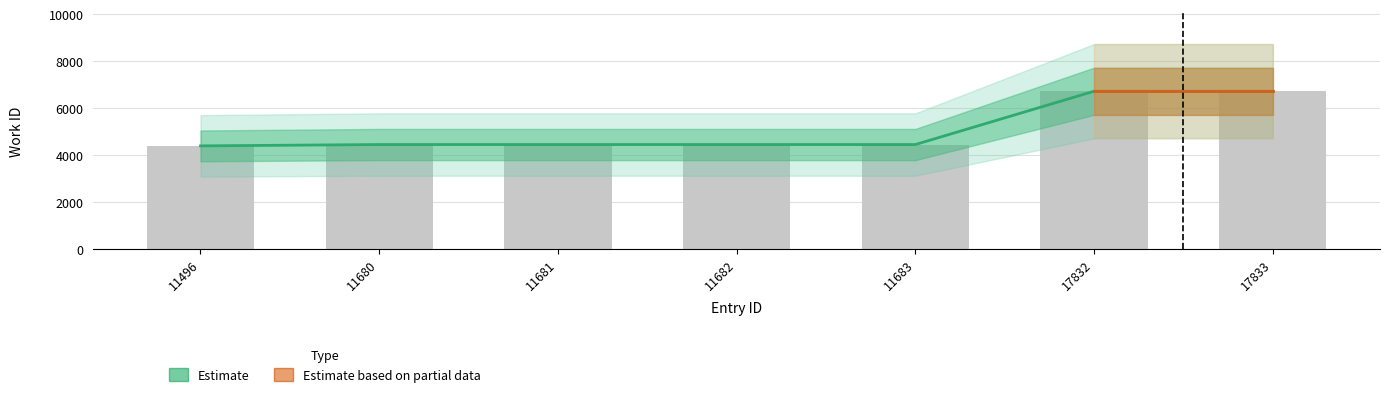

Reading left to right, what are all the values shown in this chart?

11496=4377	11680=4434	11681=4434	11682=4434	11683=4434	17832=6707	17833=6707